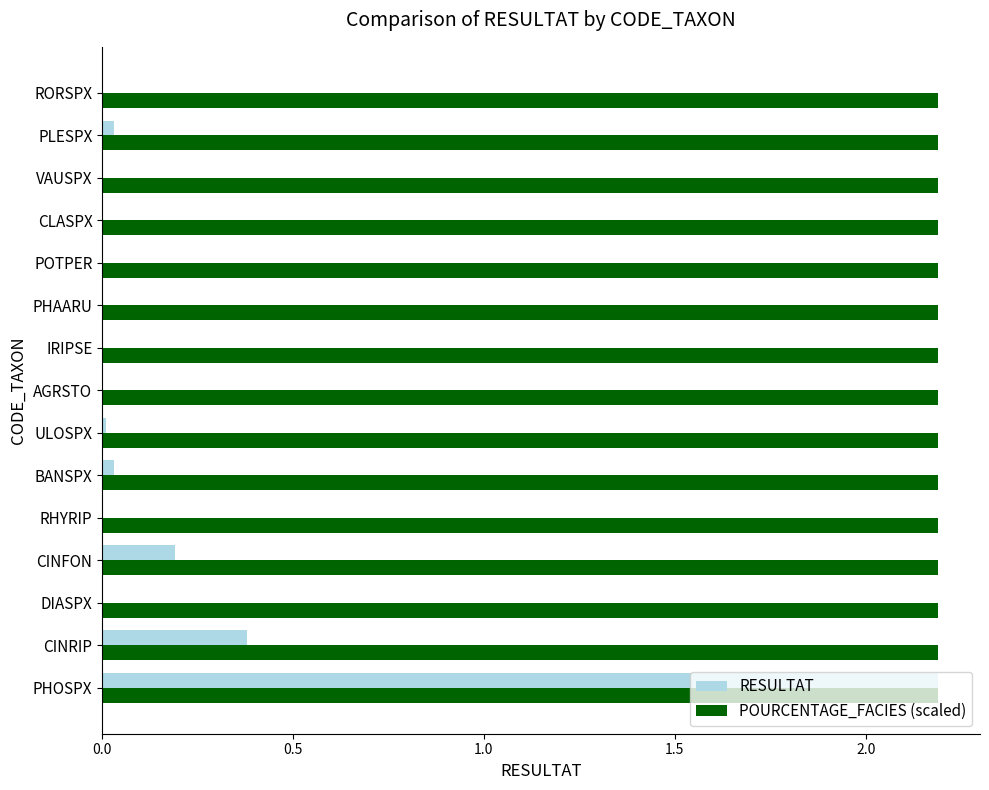

What are all the series names shown in the legend?

RESULTAT, POURCENTAGE_FACIES (scaled)